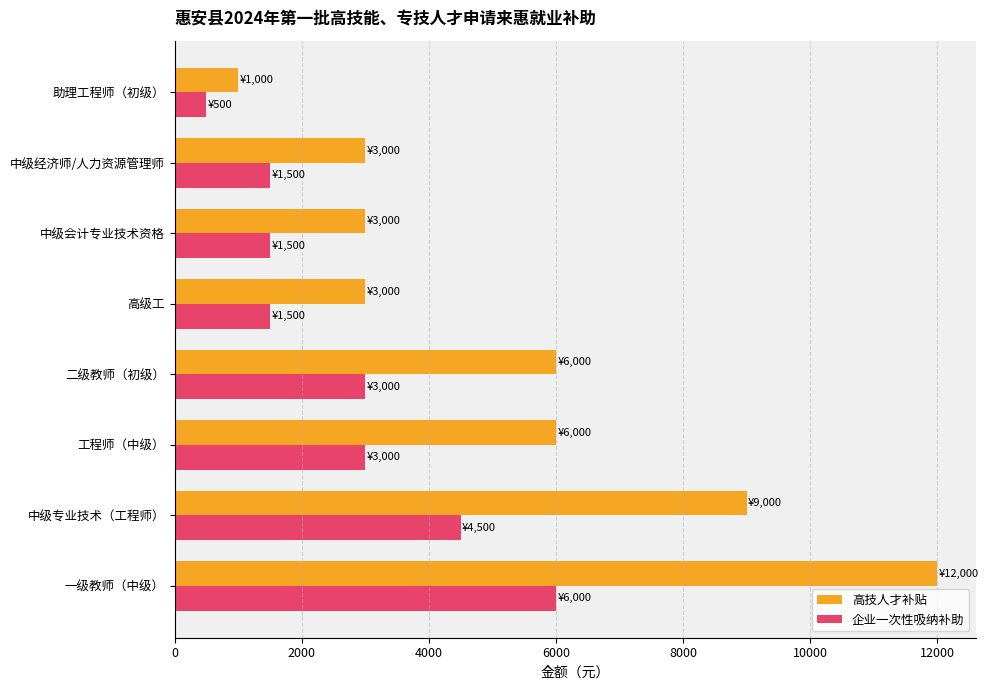

What is the sum of all 高技人才补贴 values?

43000